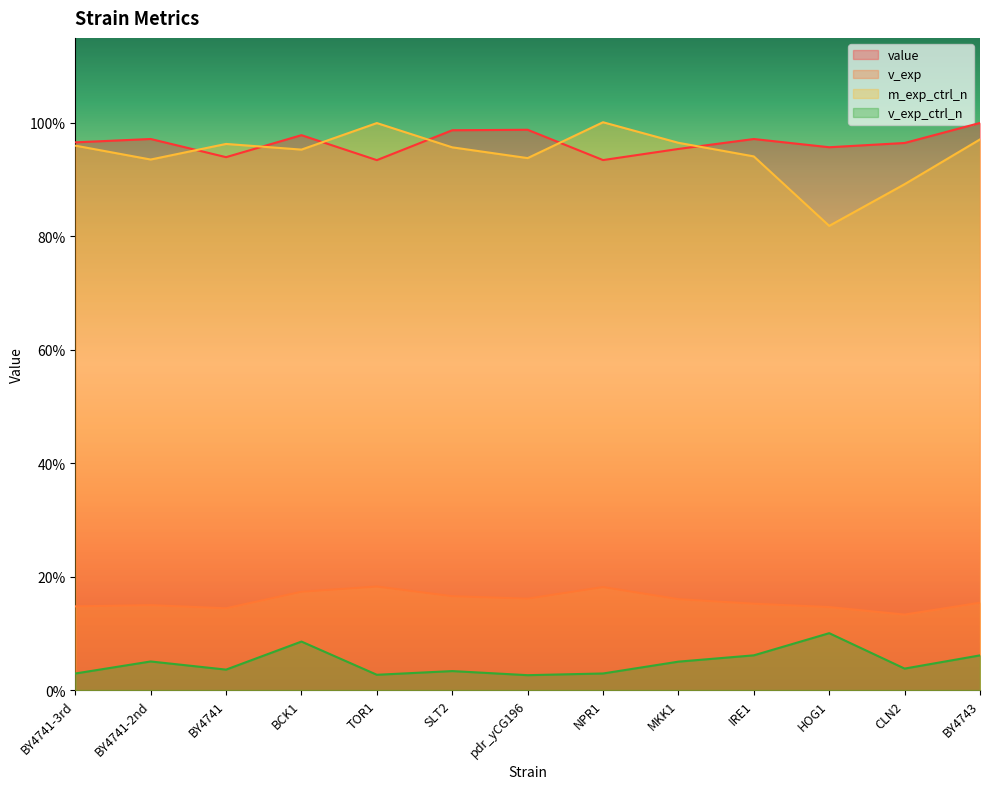

Where is the first local minimum for v_exp?

BY4741